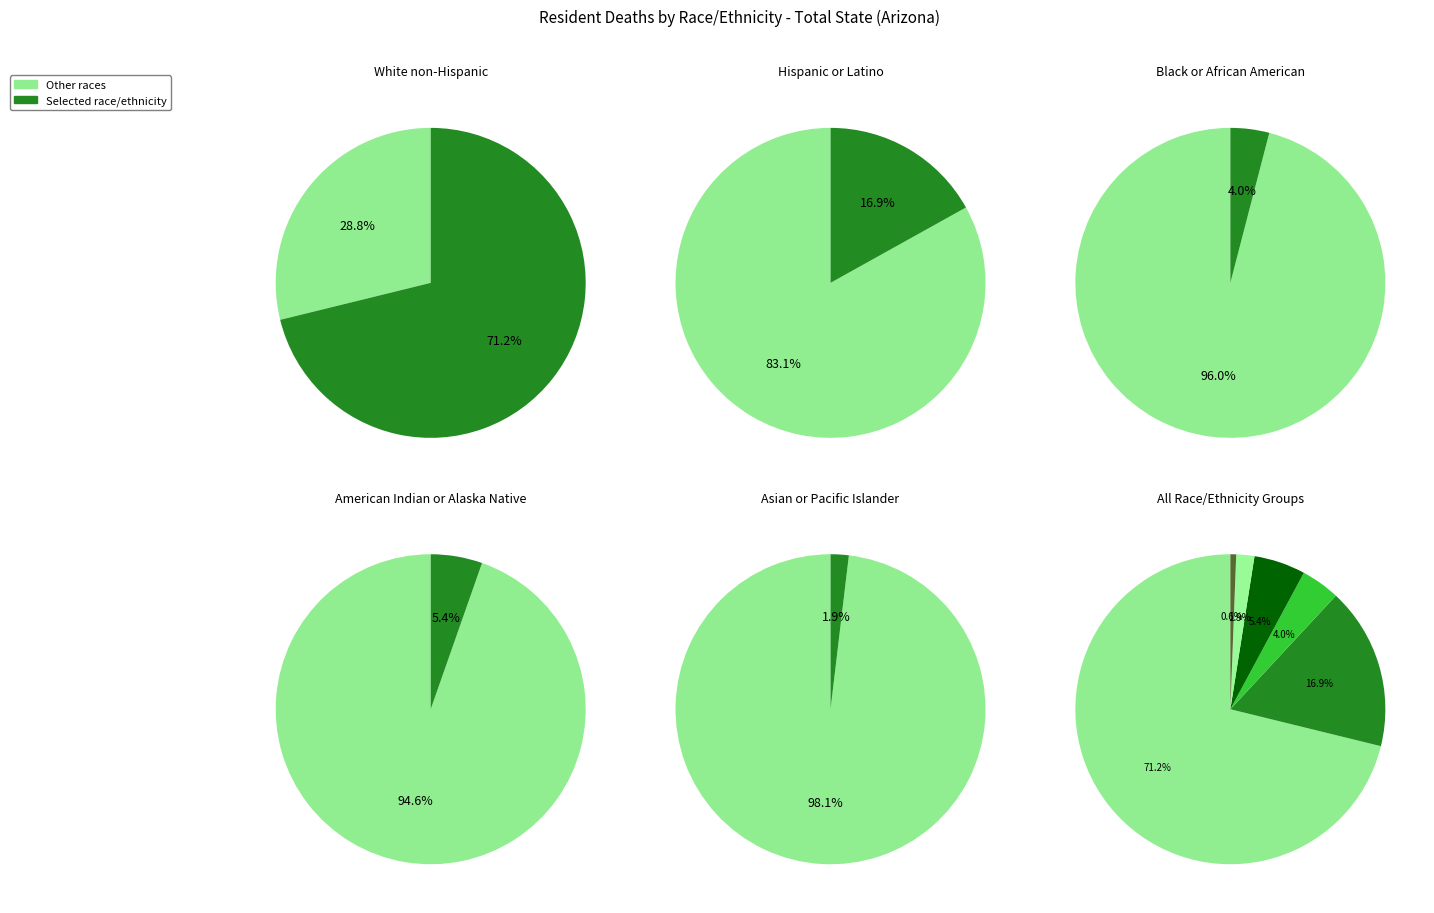

How many slices are in this pie chart?

6